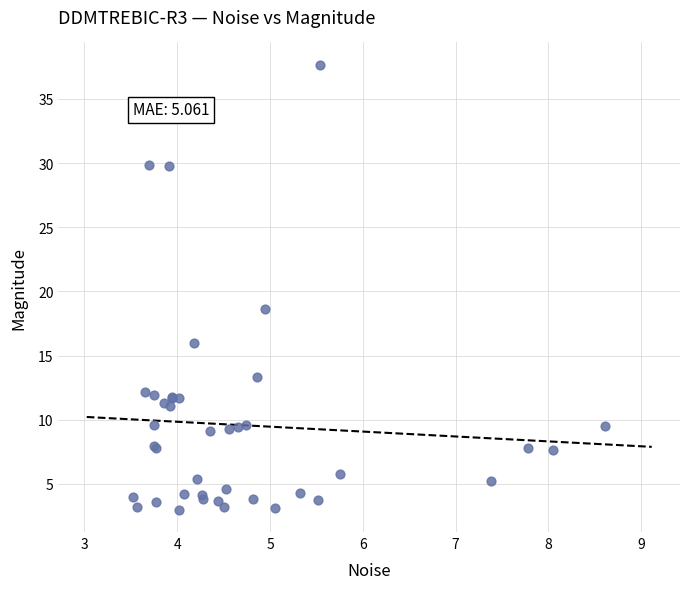

What Y value in the scatter plot is closest to 20?

18.7